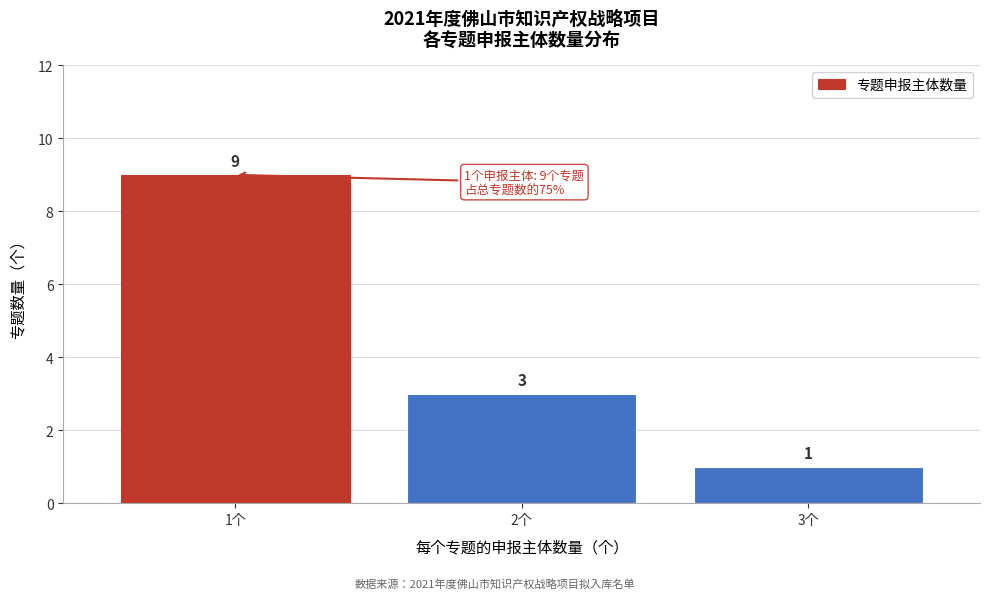

Reading left to right, list all the values displayed in this chart.

9	3	1